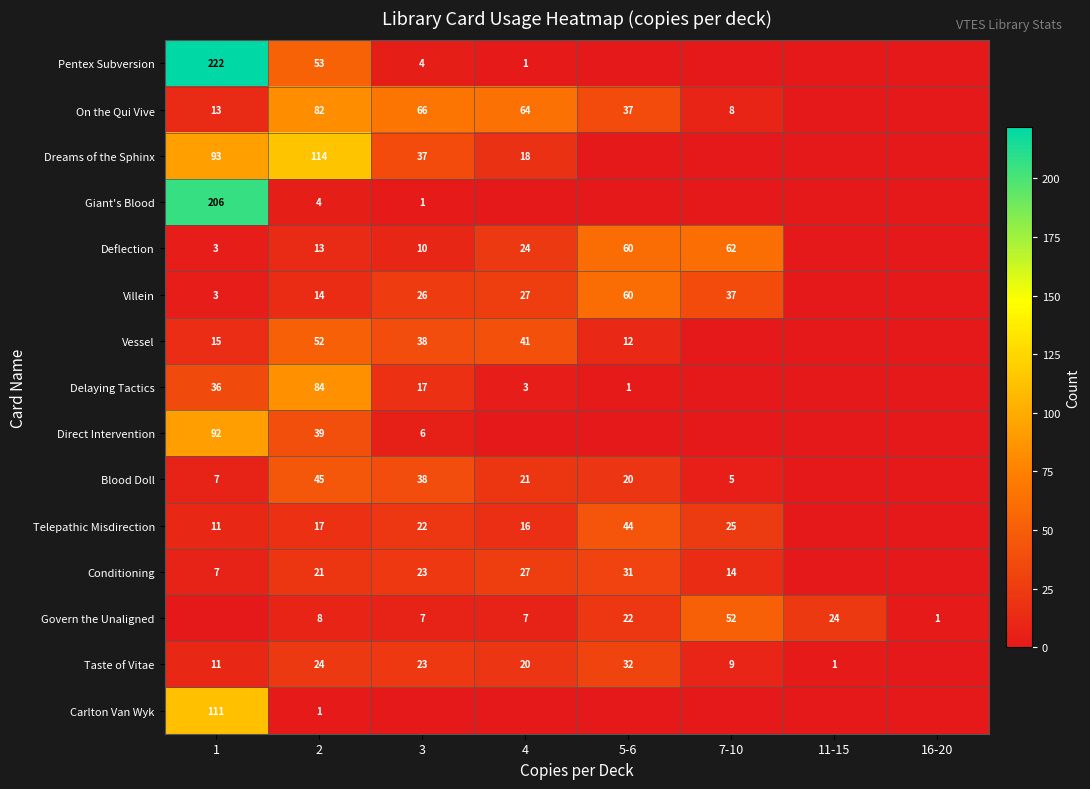

How many data points does each series have?

8